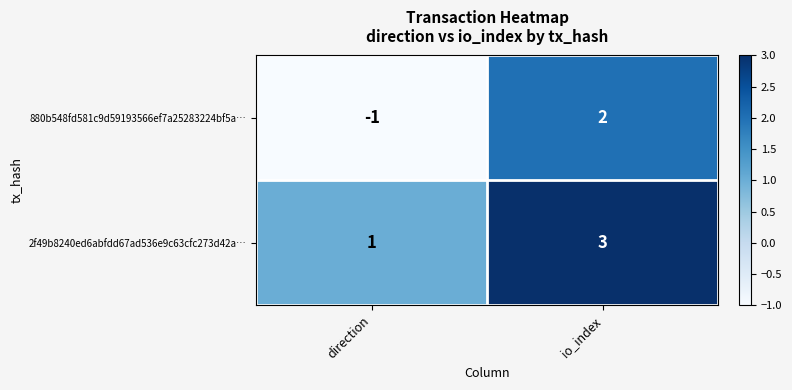

Reading left to right, list all the values displayed in this chart.

880b548fd581c9d59193566ef7a25283224bf5a…: direction=-1	io_index=2
2f49b8240ed6abfdd67ad536e9c63cfc273d42a…: direction=1	io_index=3